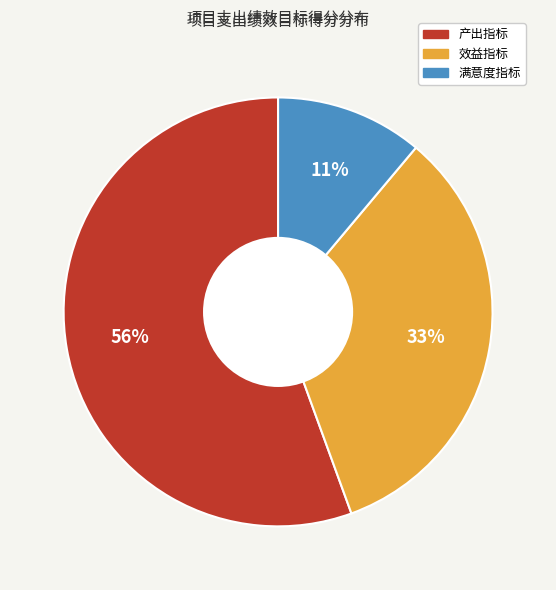

How many slices are in this pie chart?

3